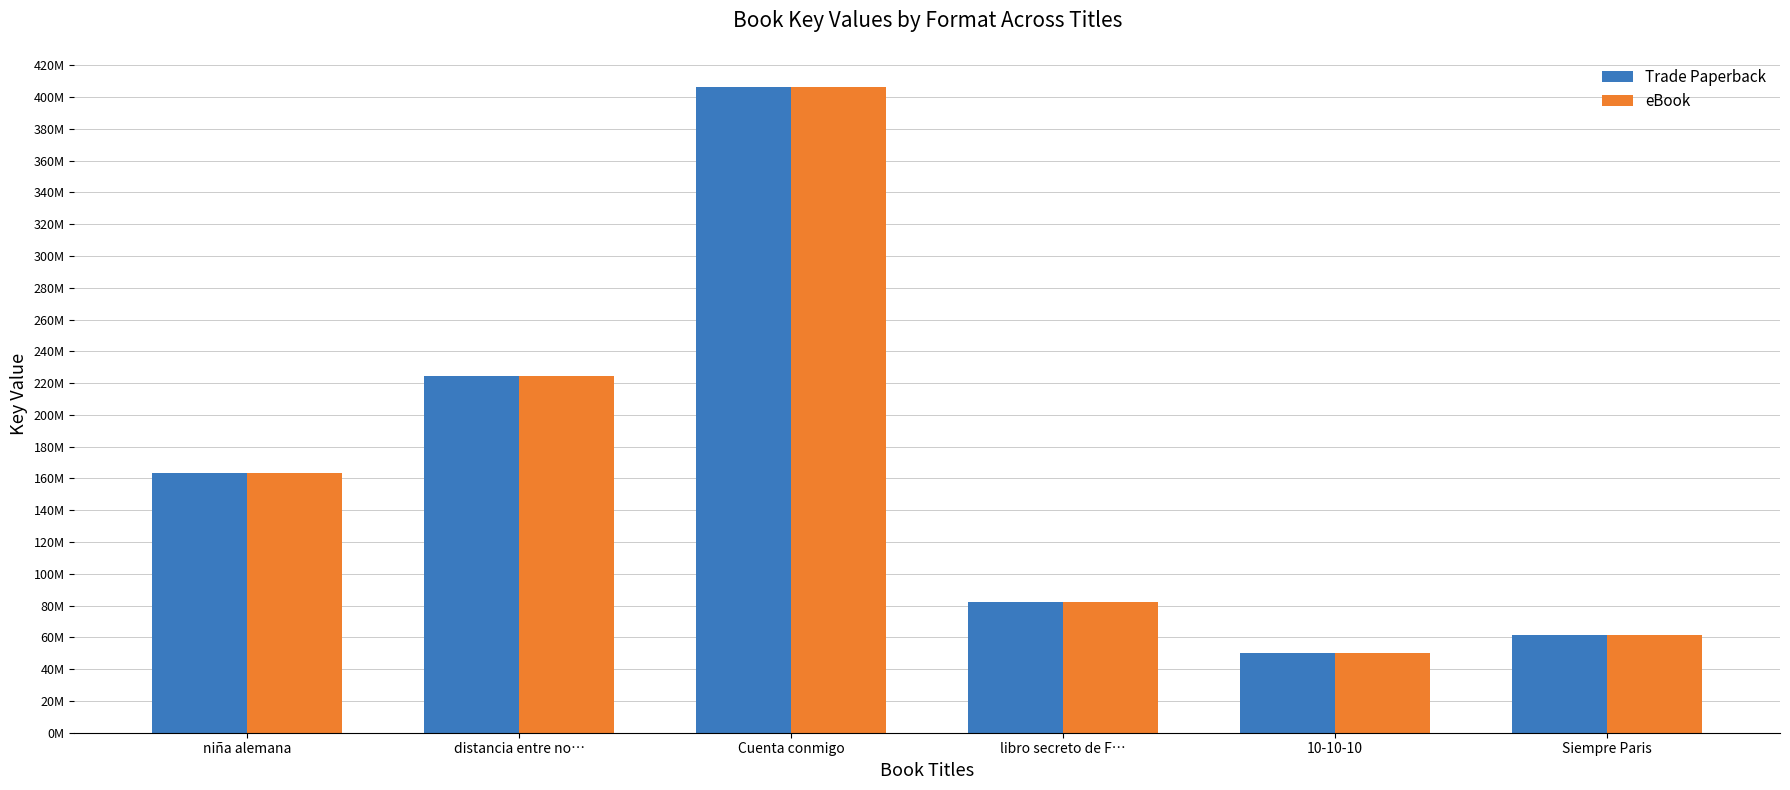

Between distancia entre no… and Siempre Paris, which series saw the biggest shift?

Trade Paperback